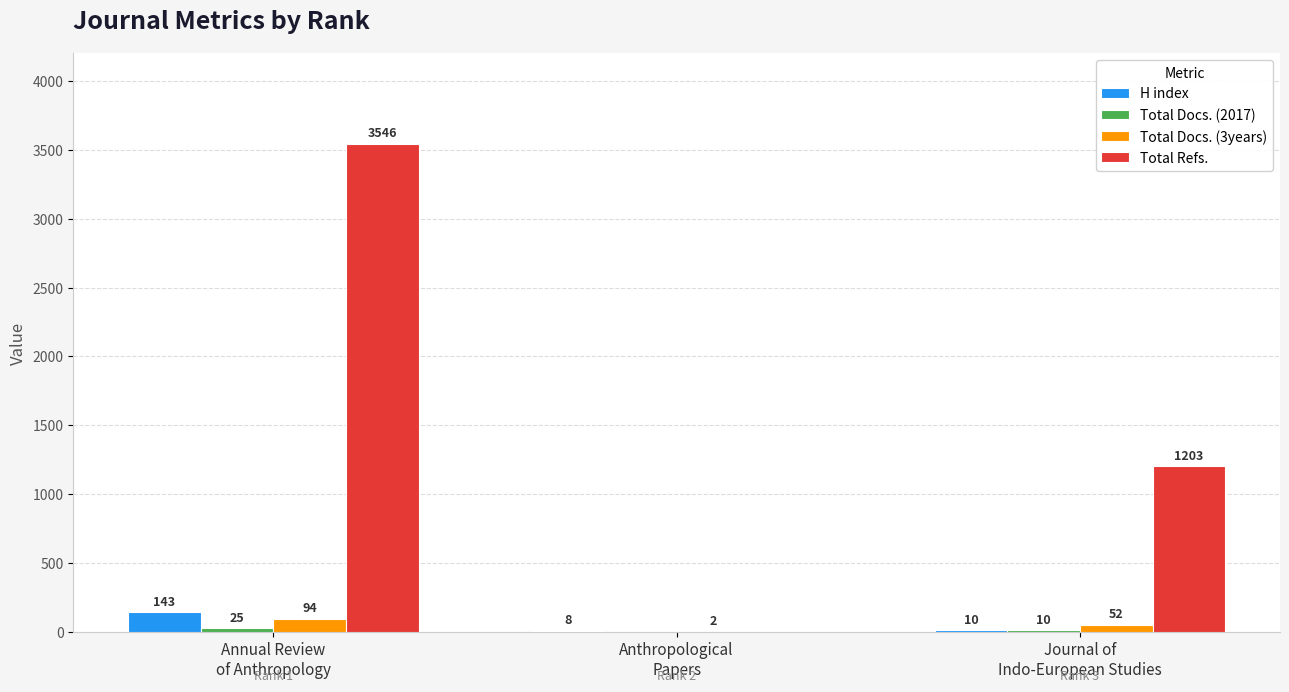

Count the number of categories in the chart.

3